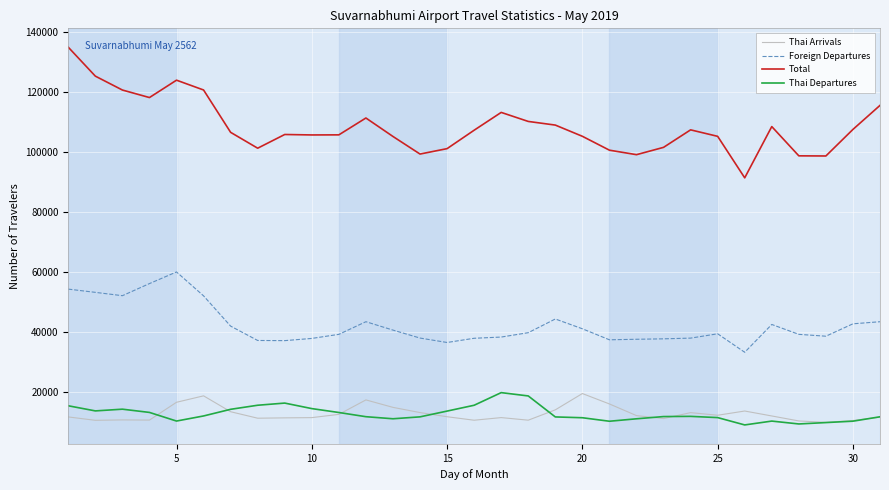

What is the greatest value displayed?

135082